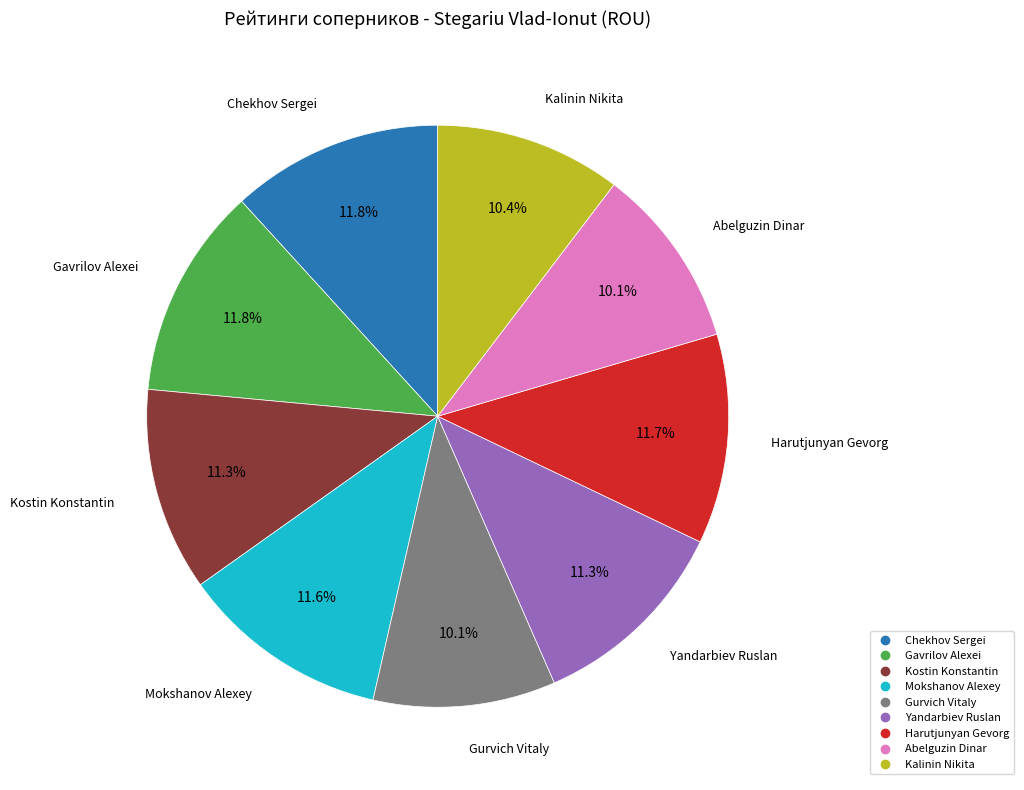

Does Chekhov Sergei account for over 50% of the chart?

No